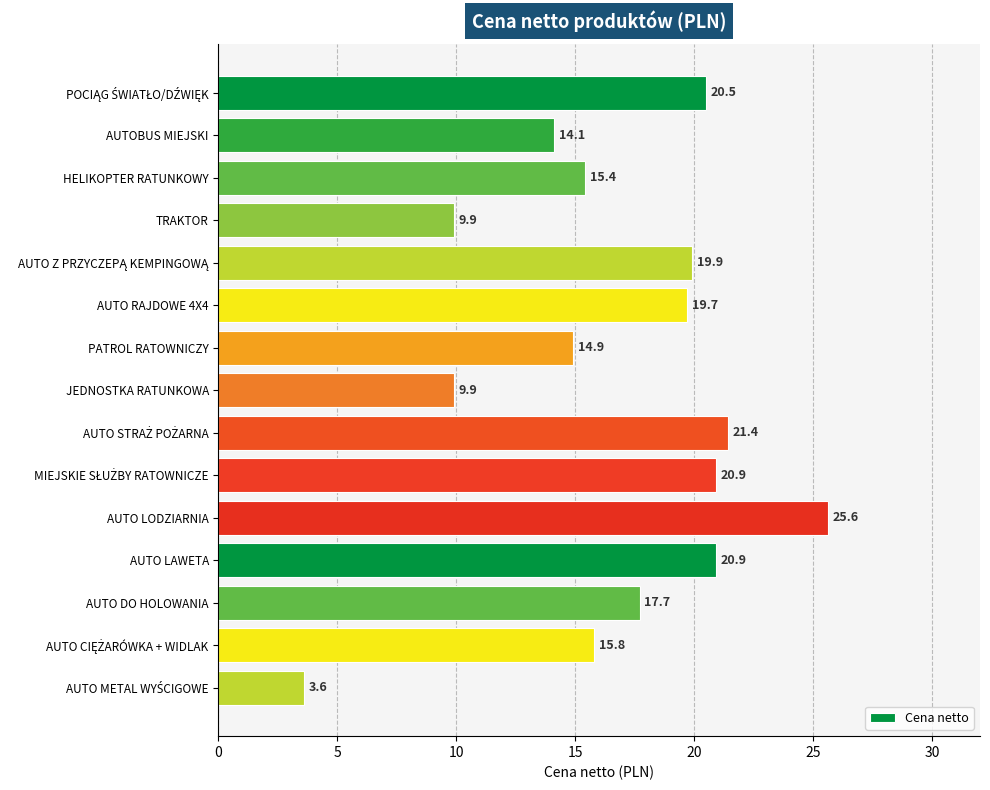

What is the average value?

16.7